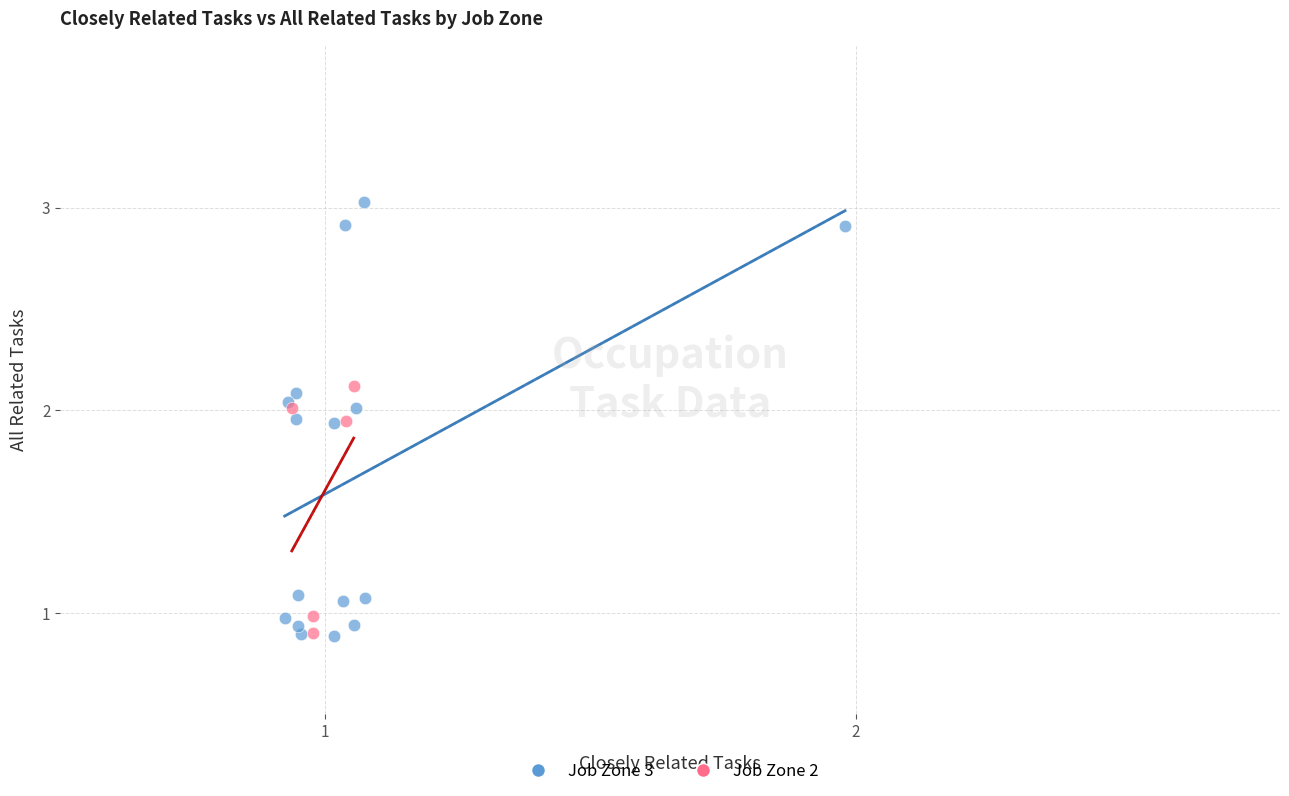

Which series reaches the maximum Y coordinate?

Job Zone 3